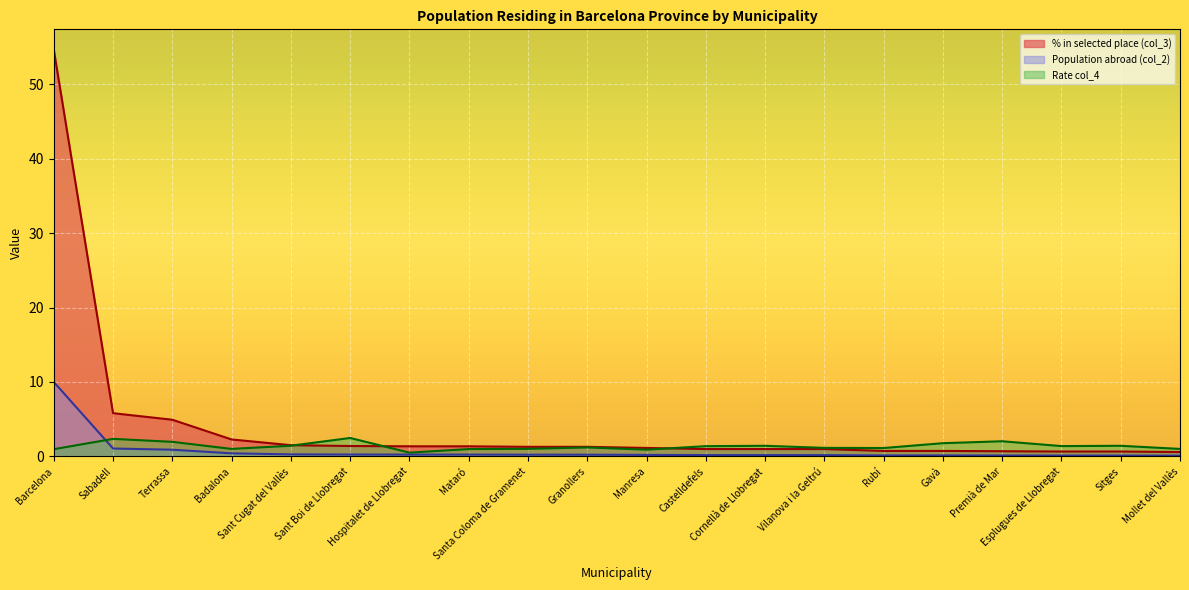

What is the difference between the Population abroad (col_2) values at Rubí and Santa Coloma de Gramenet?

0.1